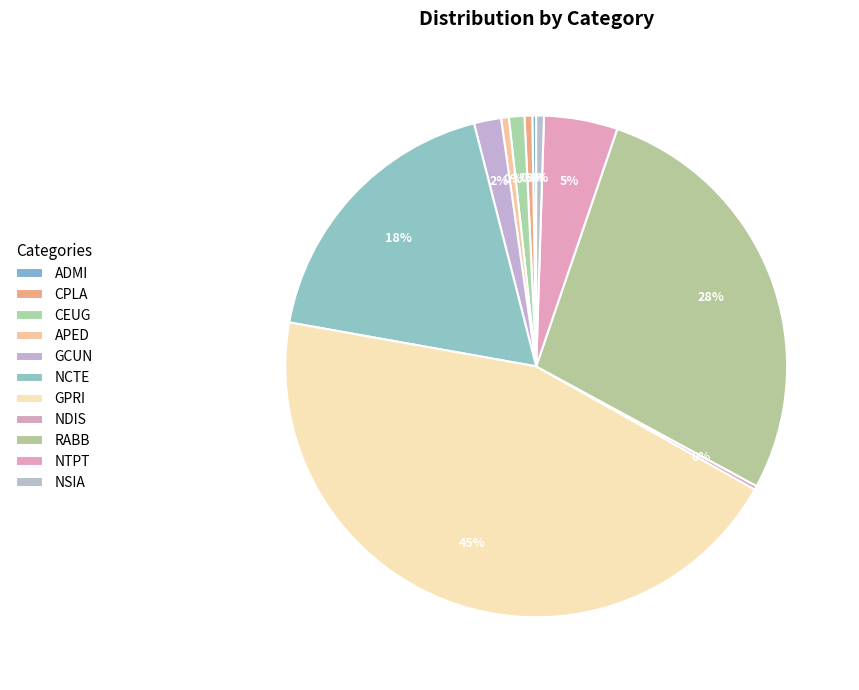

Count the number of slices in the pie.

11